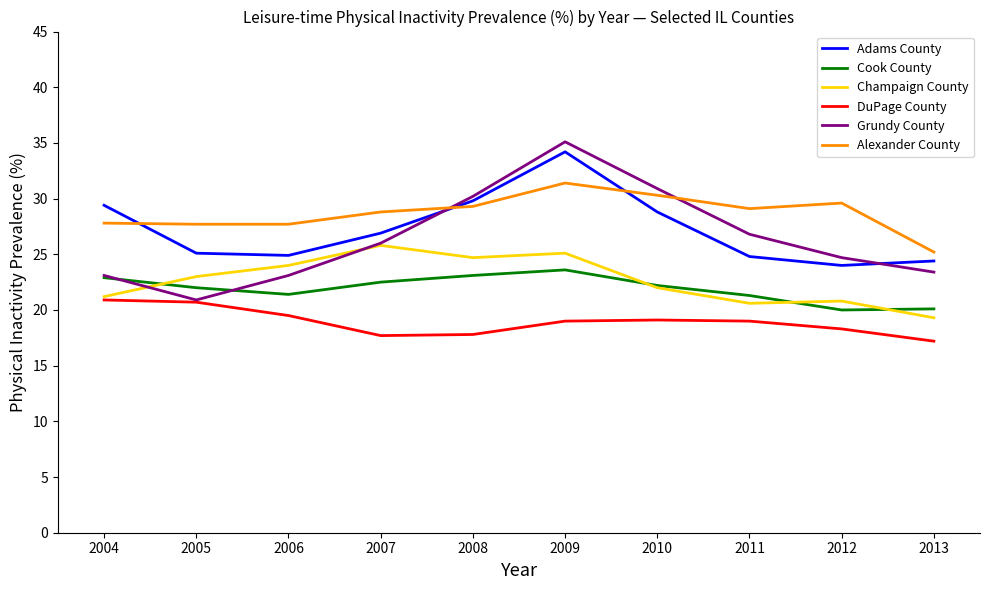

In Alexander County, how many points are higher than both neighbors (excluding endpoints)?

2